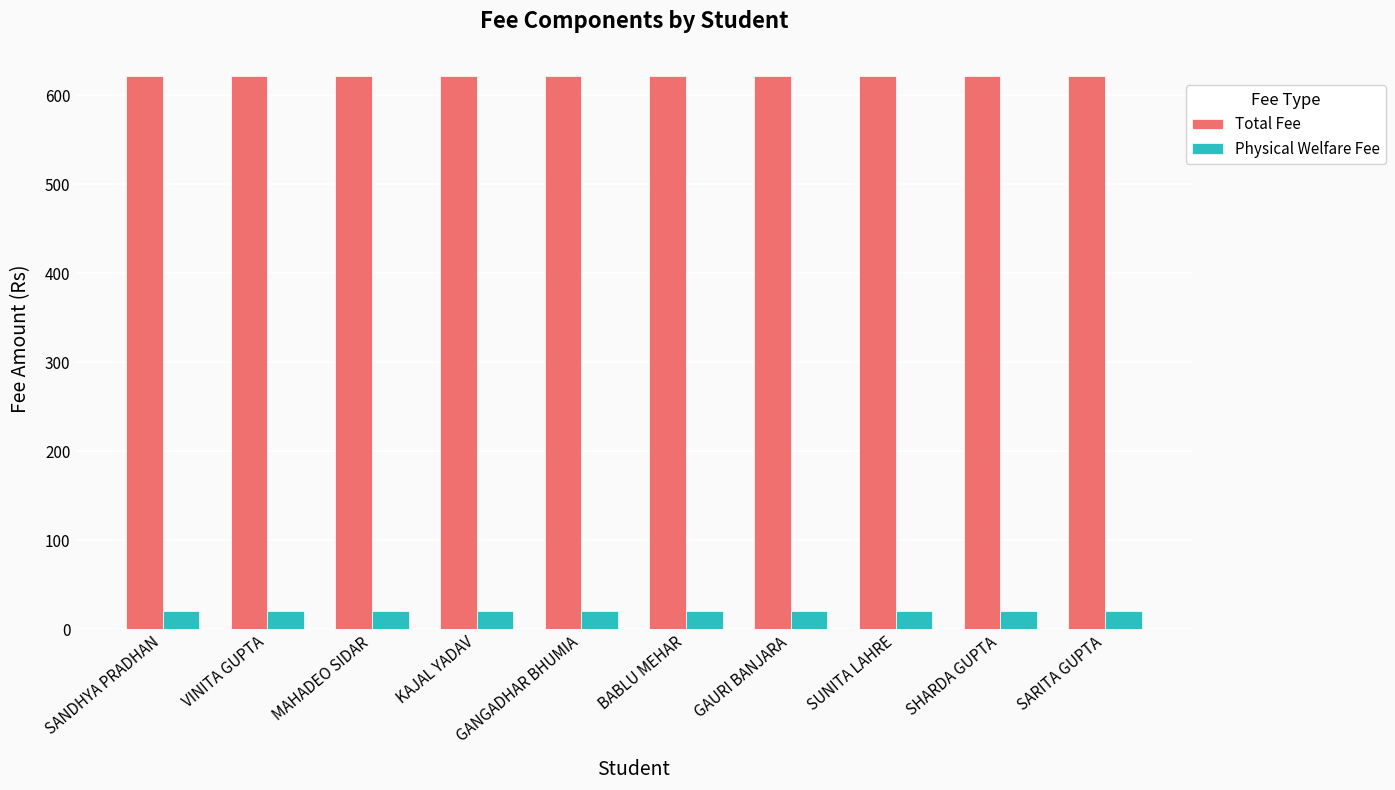

What position from the right is GAURI BANJARA?

4